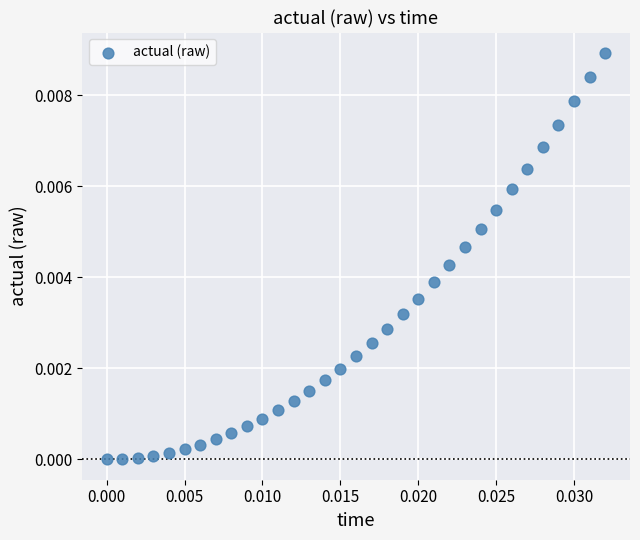

How many data points are displayed?

33